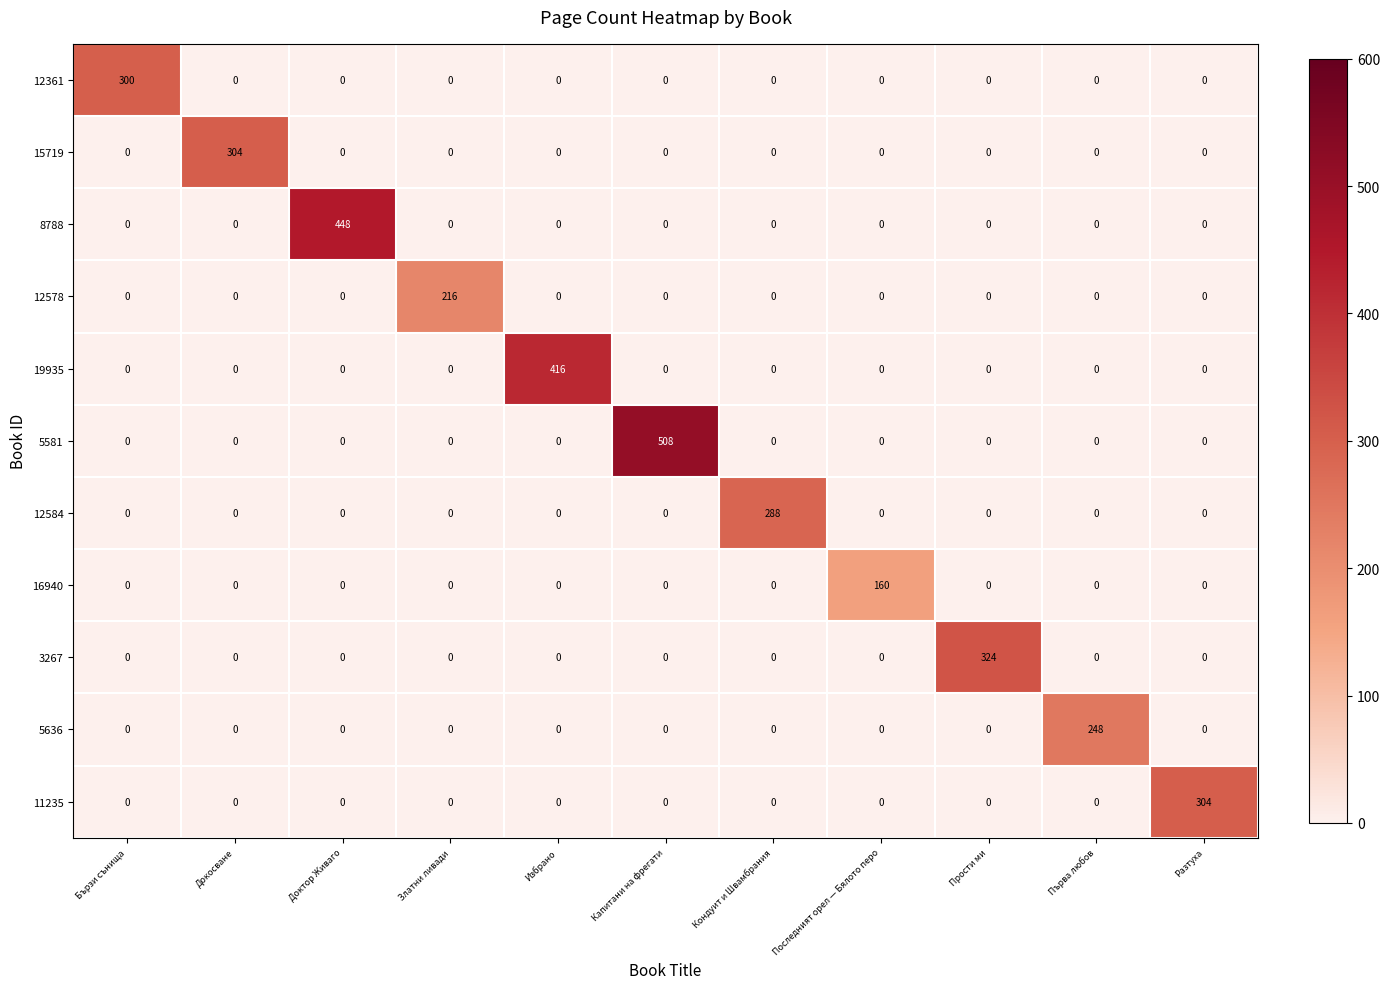

At which category does the chart reach its peak across all series?

Капитани на фрегати